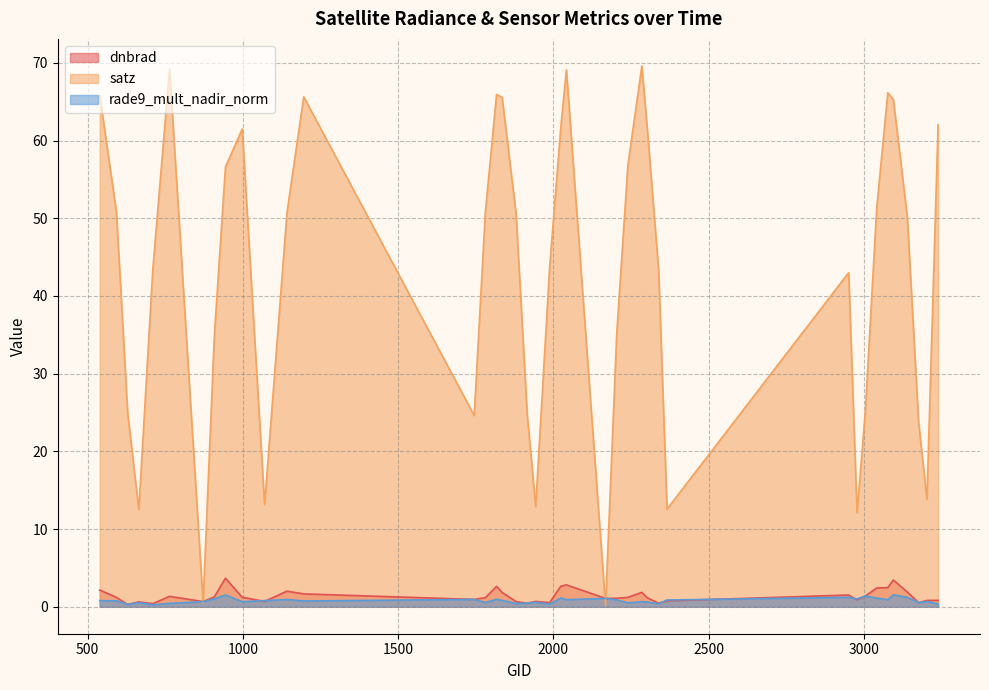

What value does the dnbrad series have at 2339?

0.5